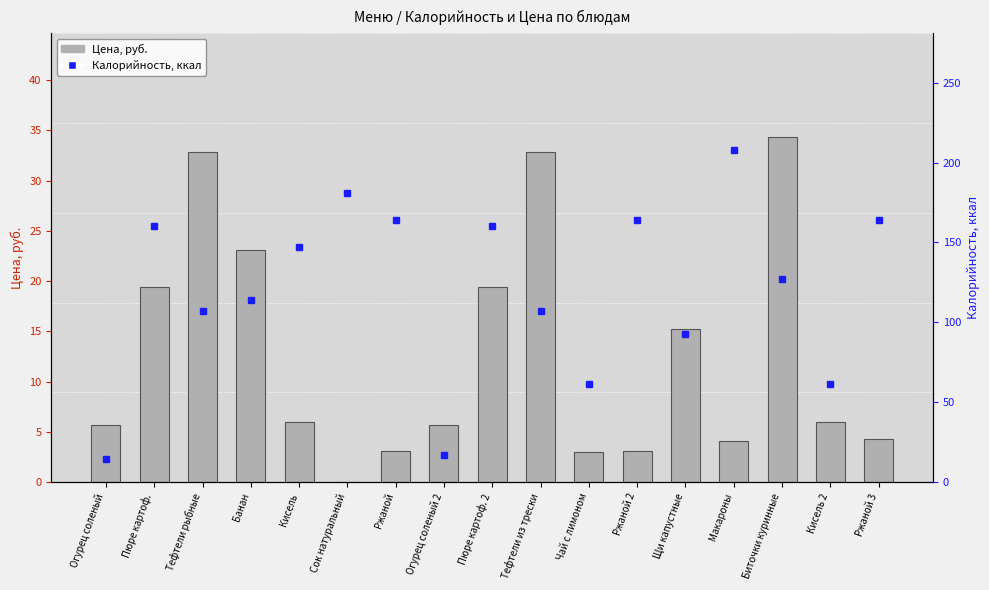

What is the greatest value displayed?

208.0